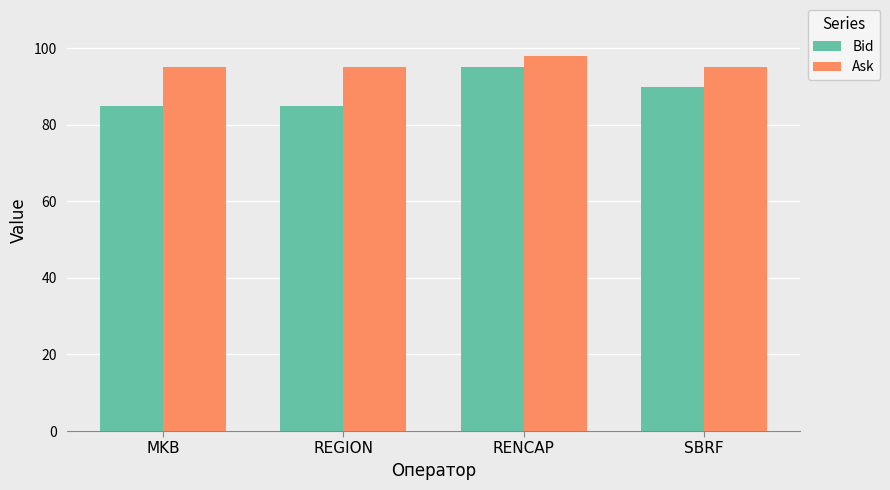

What is the spread (max minus min) of values at SBRF?

5